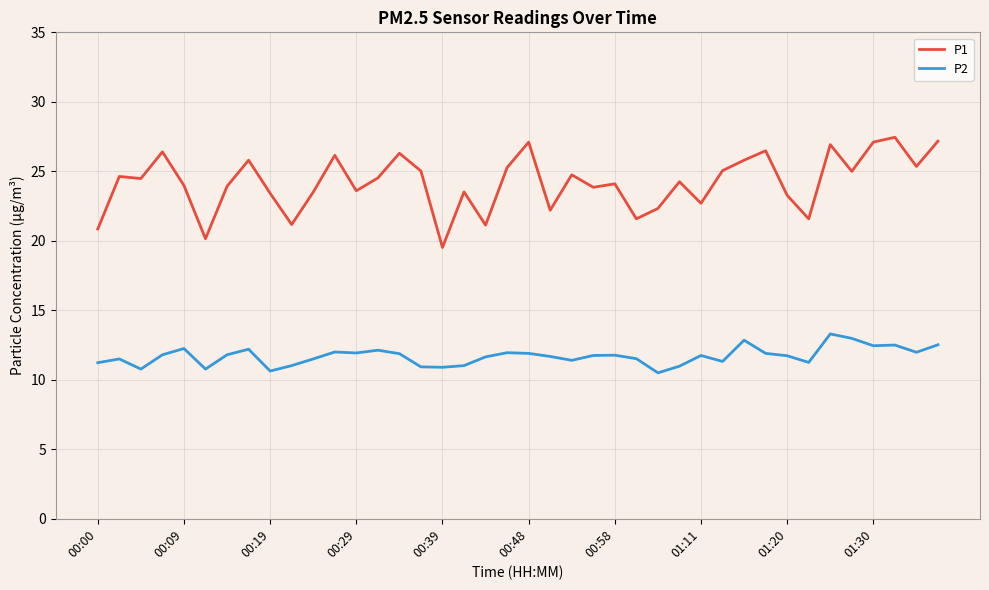

True or false: P2 has more than 2 interior local peaks.

True